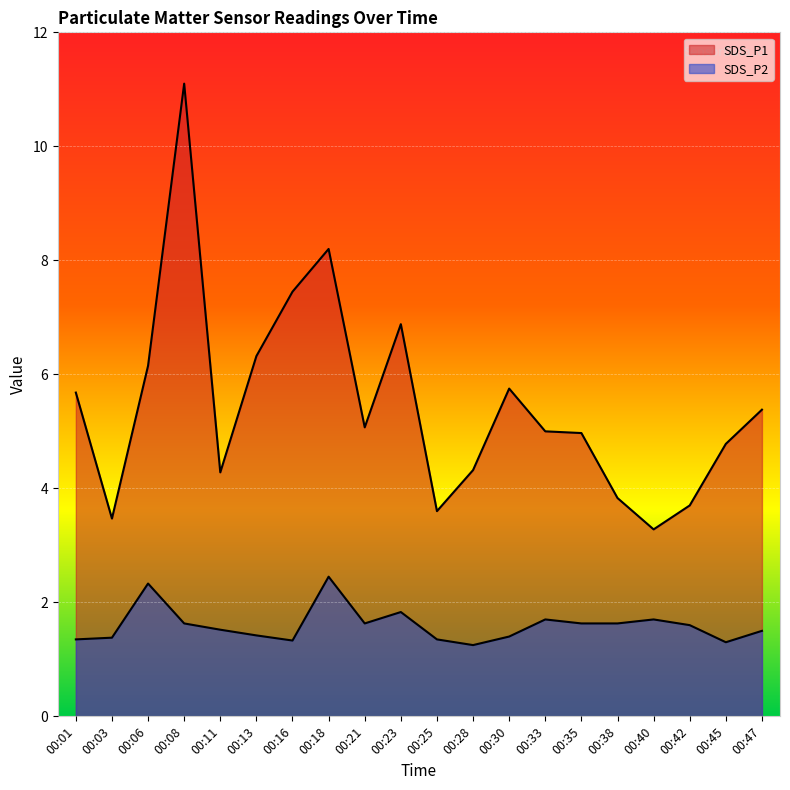

True or false: SDS_P1 has more than 0 points higher than both neighbors.

True